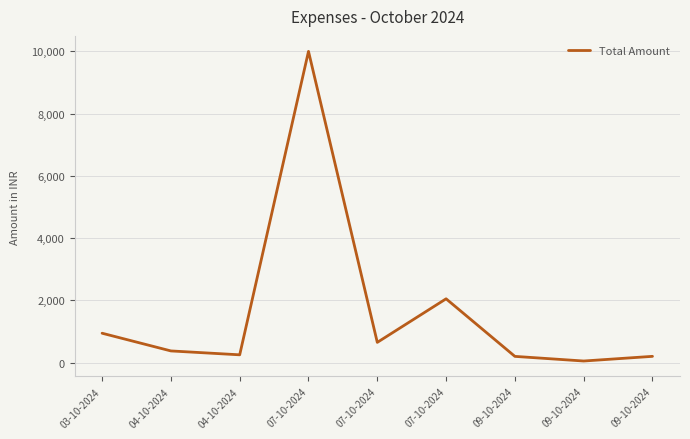

List the labels in order of value, smallest first.

09-10-2024, 09-10-2024, 09-10-2024, 04-10-2024, 04-10-2024, 07-10-2024, 03-10-2024, 07-10-2024, 07-10-2024